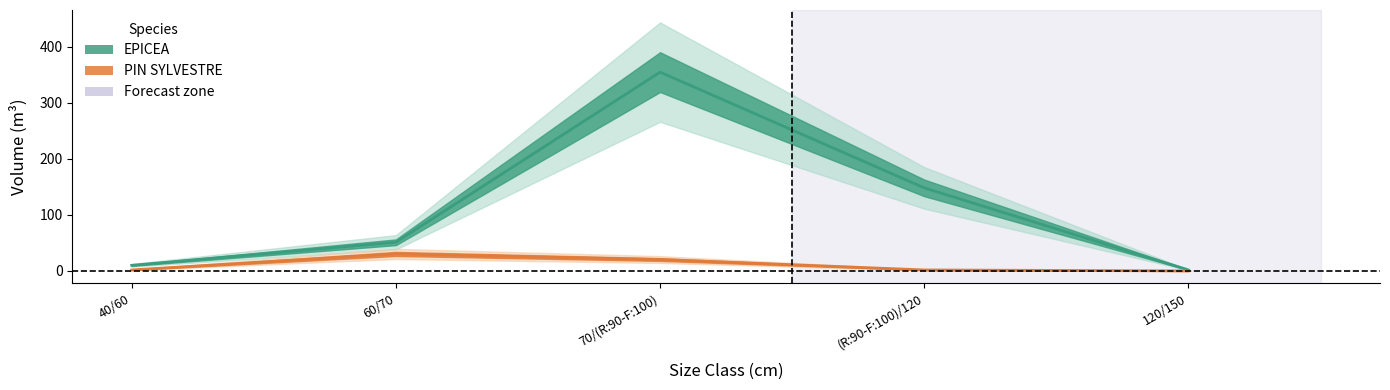

Which series has the widest spread of values?

EPICEA